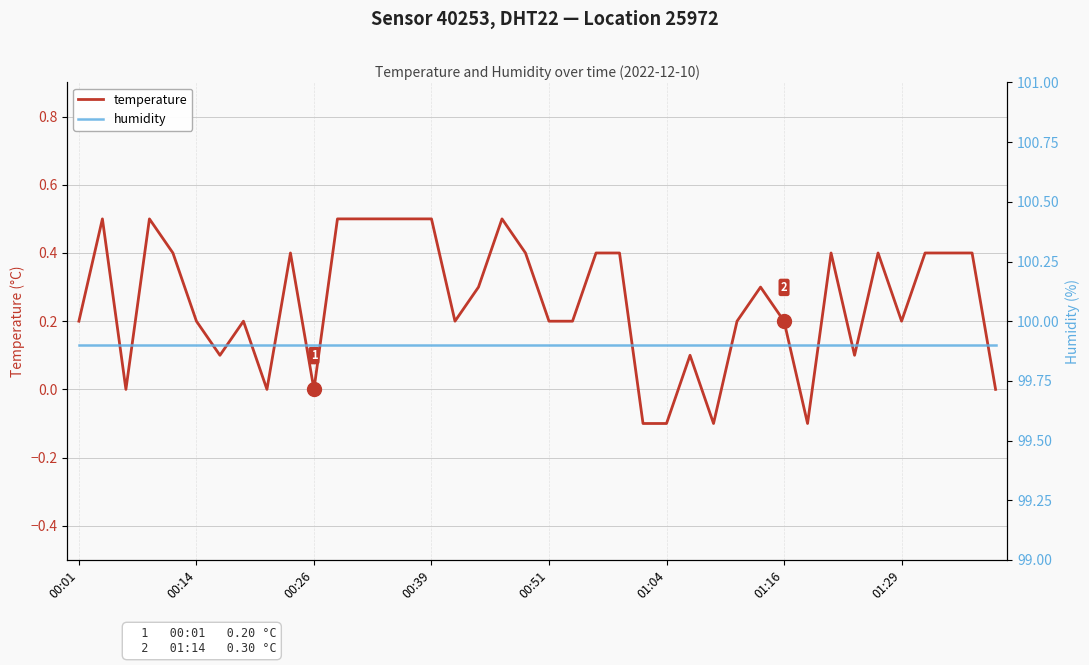

List the series in order of their peak value, lowest first.

temperature, Humidity (%)